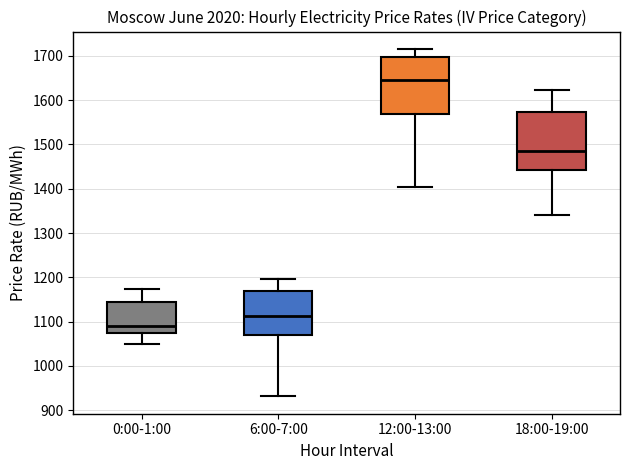

Reading left to right, transcribe this box plot: for each box, give where its median line is, the range the box spans, and where its two whiskers end, as read against the y-axis. The values are not printed on the chart, so give them approximately, as read against the axis.

0:00-1:00: median 1090, box 1070 to 1150, whiskers 1050 to 1170
6:00-7:00: median 1110, box 1070 to 1170, whiskers 930 to 1200
12:00-13:00: median 1650, box 1570 to 1700, whiskers 1400 to 1720
18:00-19:00: median 1480, box 1440 to 1570, whiskers 1340 to 1620